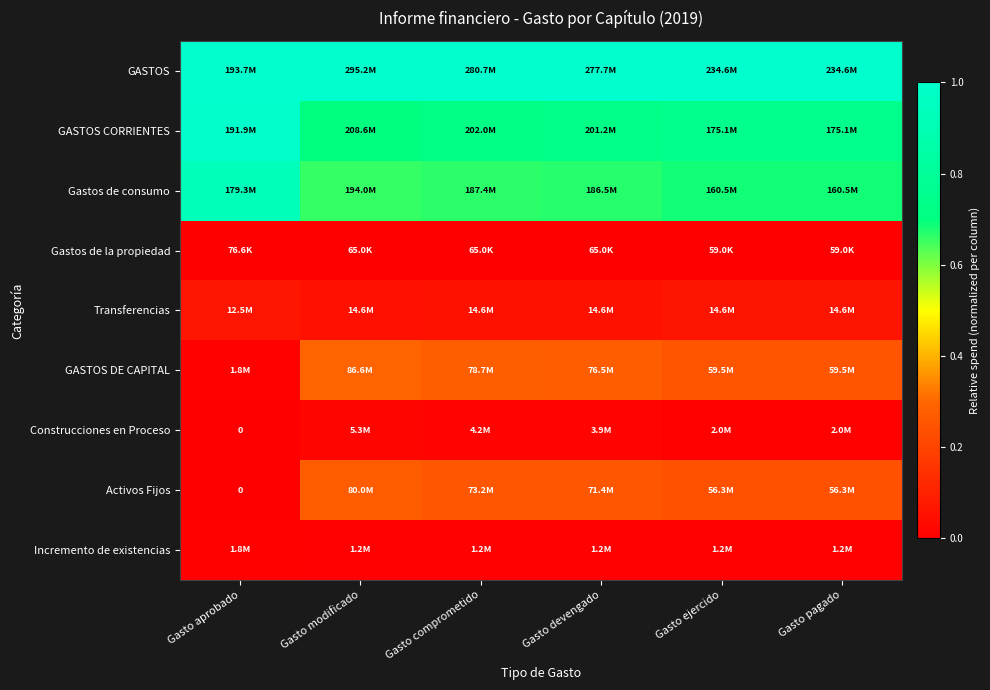

At Gasto aprobado, list the series in order from largest to smallest.

GASTOS, GASTOS CORRIENTES, Gastos de consumo, Transferencias, GASTOS DE CAPITAL, Incremento de existencias, Gastos de la propiedad, Construcciones en Proceso, Activos Fijos